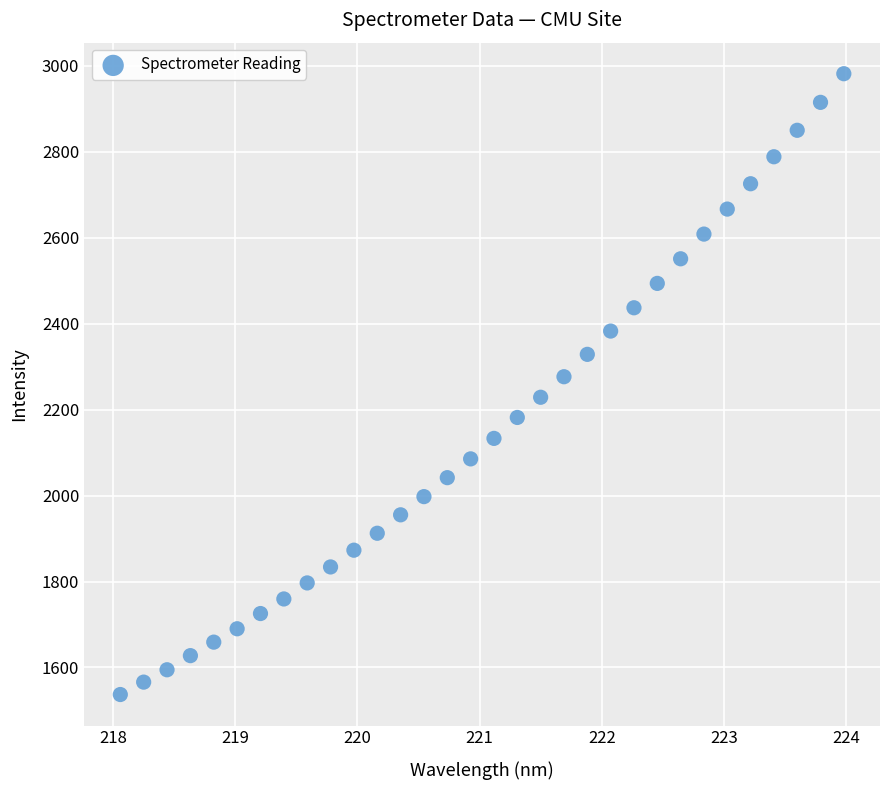

What is the range of X values (max minus min)?

5.9